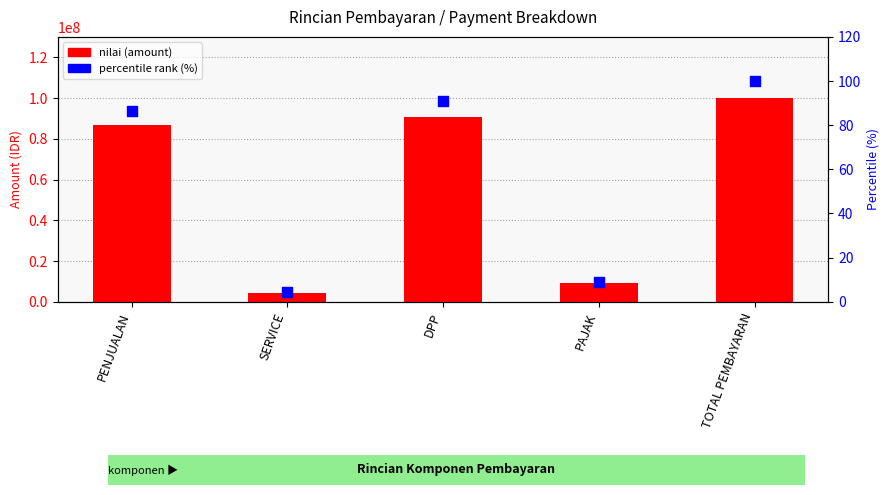

Which series has the largest total across all categories?

nilai (amount)